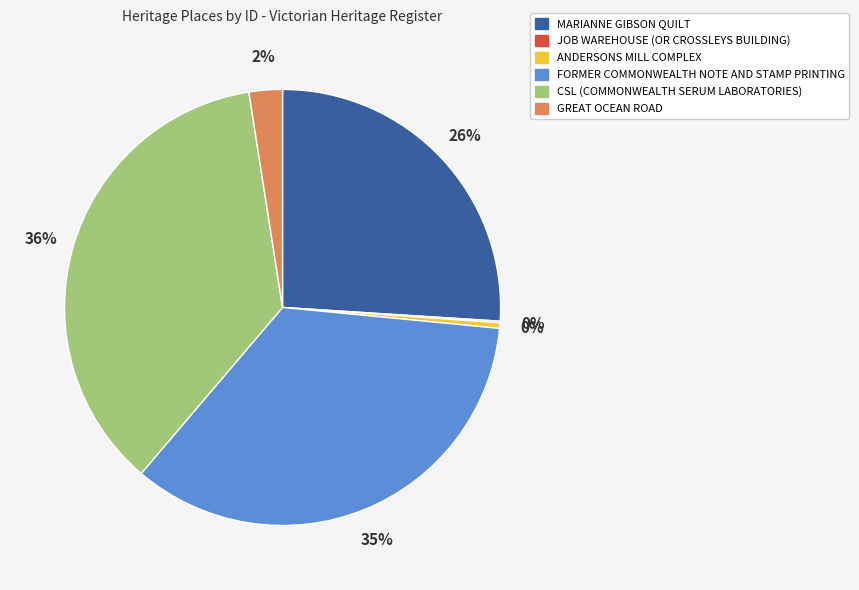

Does CSL (COMMONWEALTH SERUM LABORATORIES) account for over 50% of the chart?

No